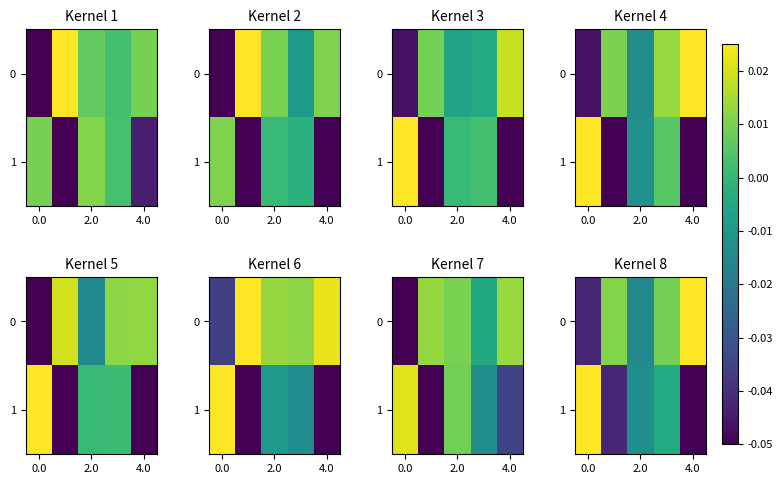

Is the value of 1 at 2.0 greater than the value of 0 at 0.0?

Yes